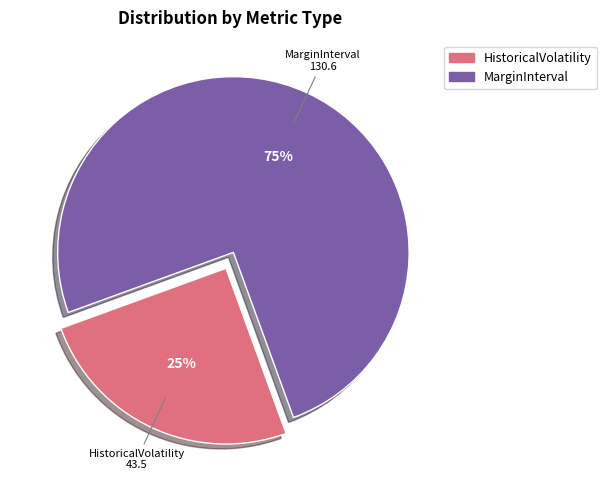

To the nearest percent, what is the average slice percentage?

50%